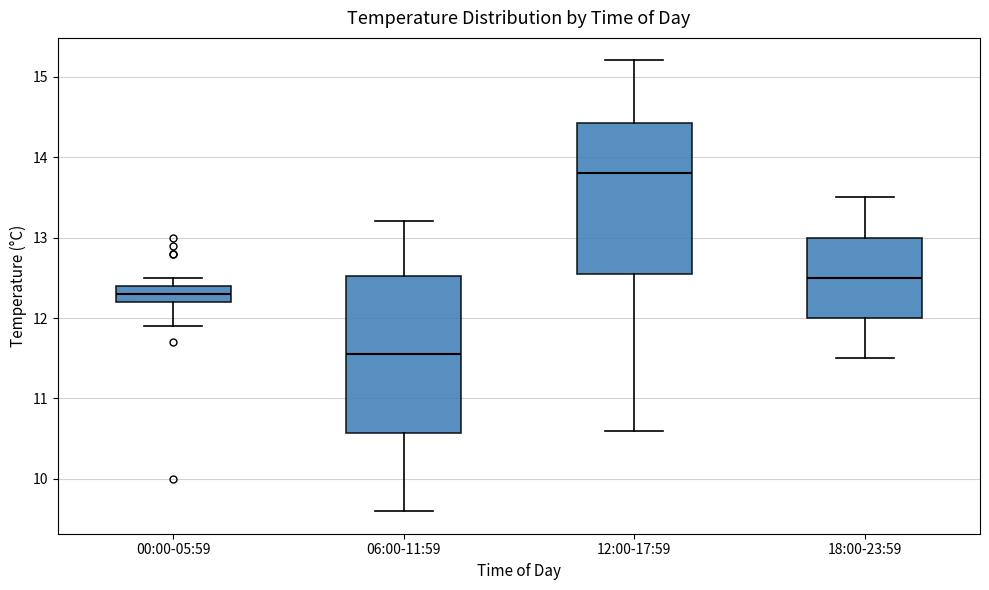

Where is the upper edge of the box for 12:00-17:59 on the y-axis? The values are not printed on the chart, so give them approximately, as read against the axis.

14.4